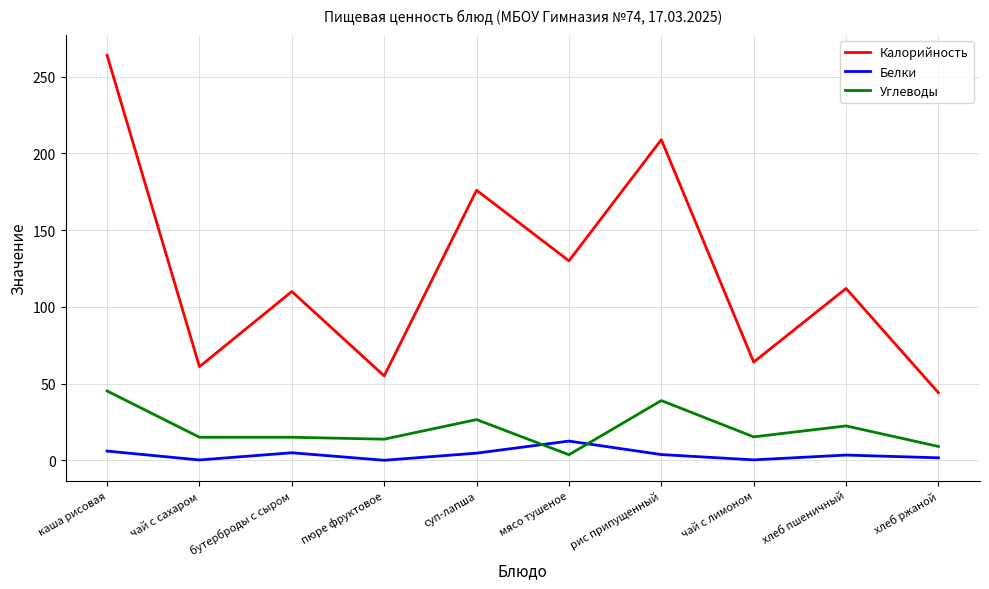

At каша рисовая, list the series in order from smallest to largest.

Белки, Углеводы, Калорийность